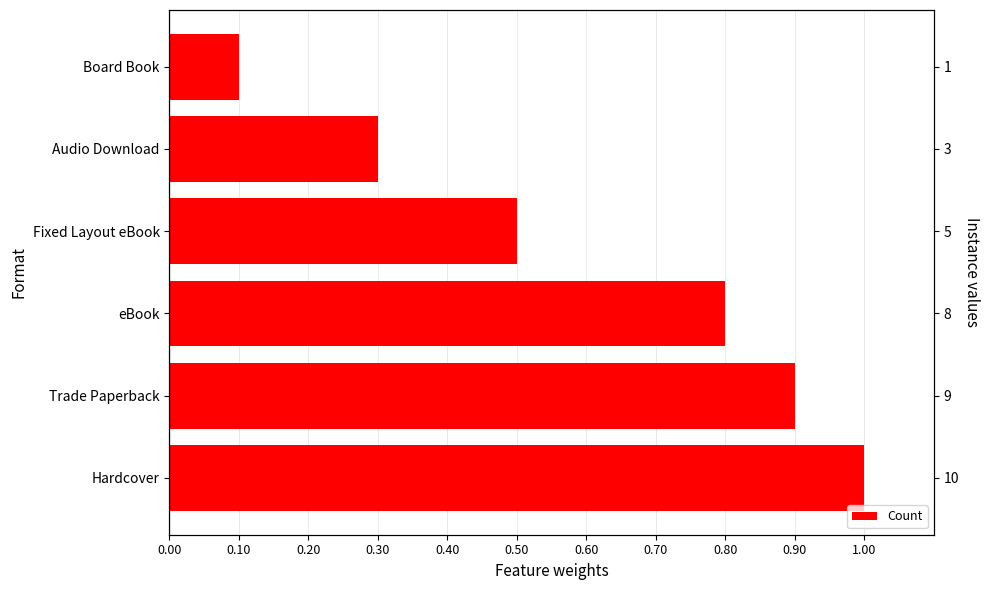

What is the value of the 5th bar from the left?

0.3